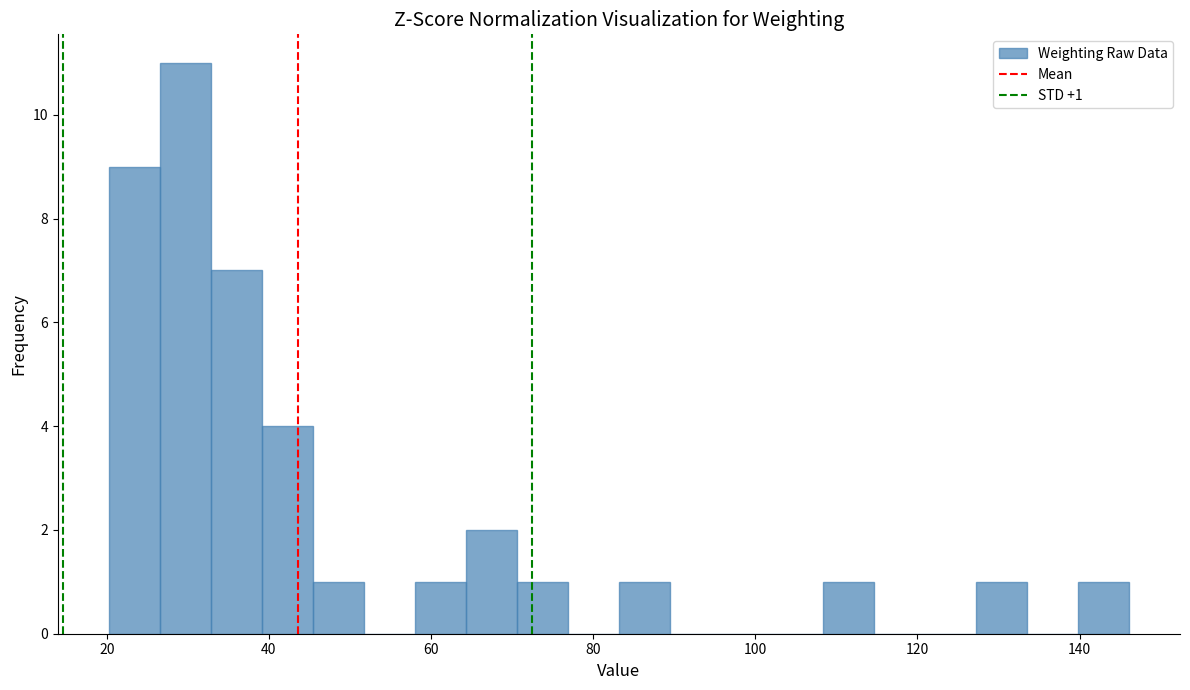

Read against the x-axis, roughly where is the centre of the tallest bar?

30